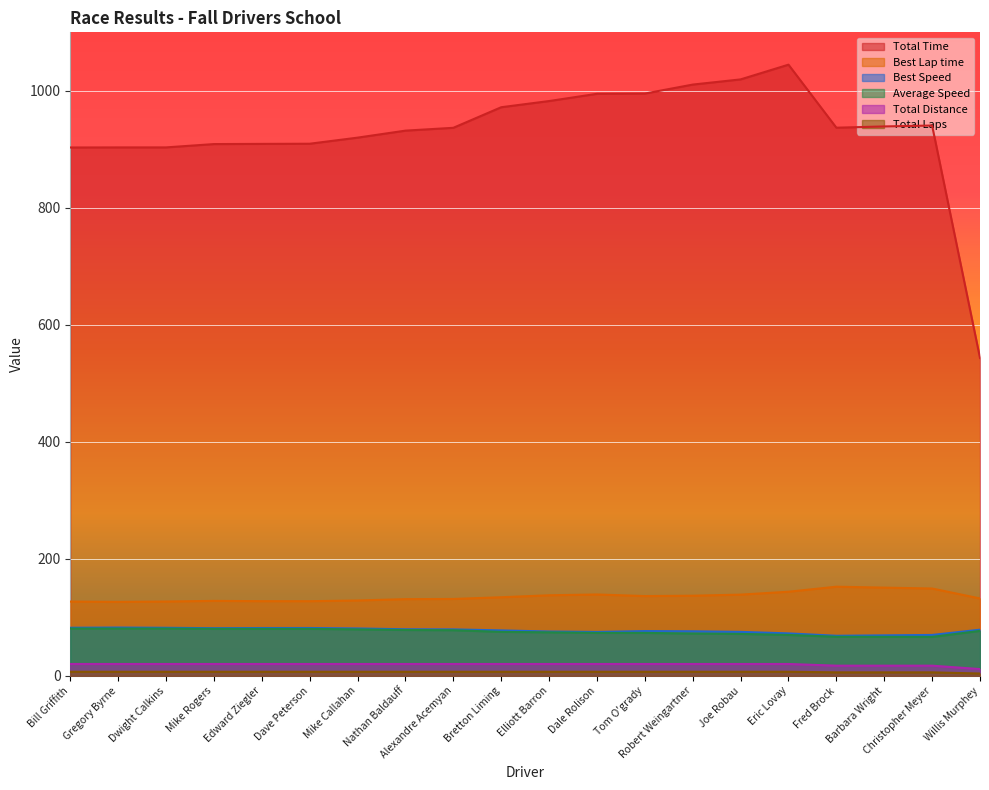

What is the total value across all series at Bretton Liming?

1286.5